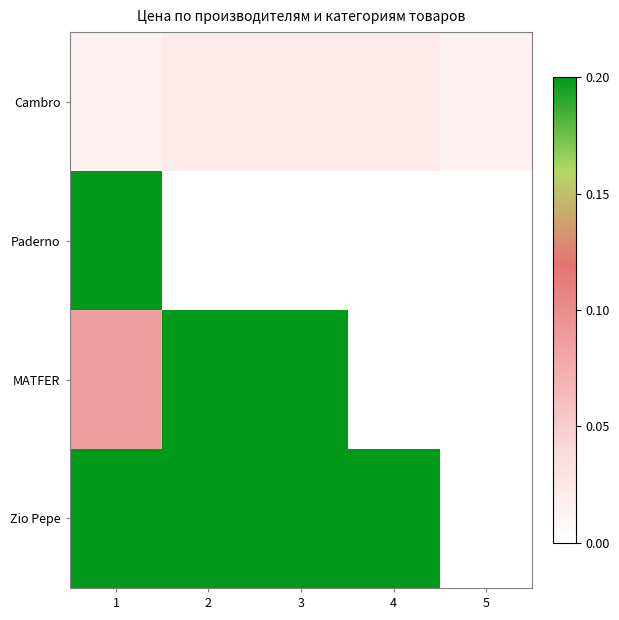

What is the total value across all series at 3?

1.4